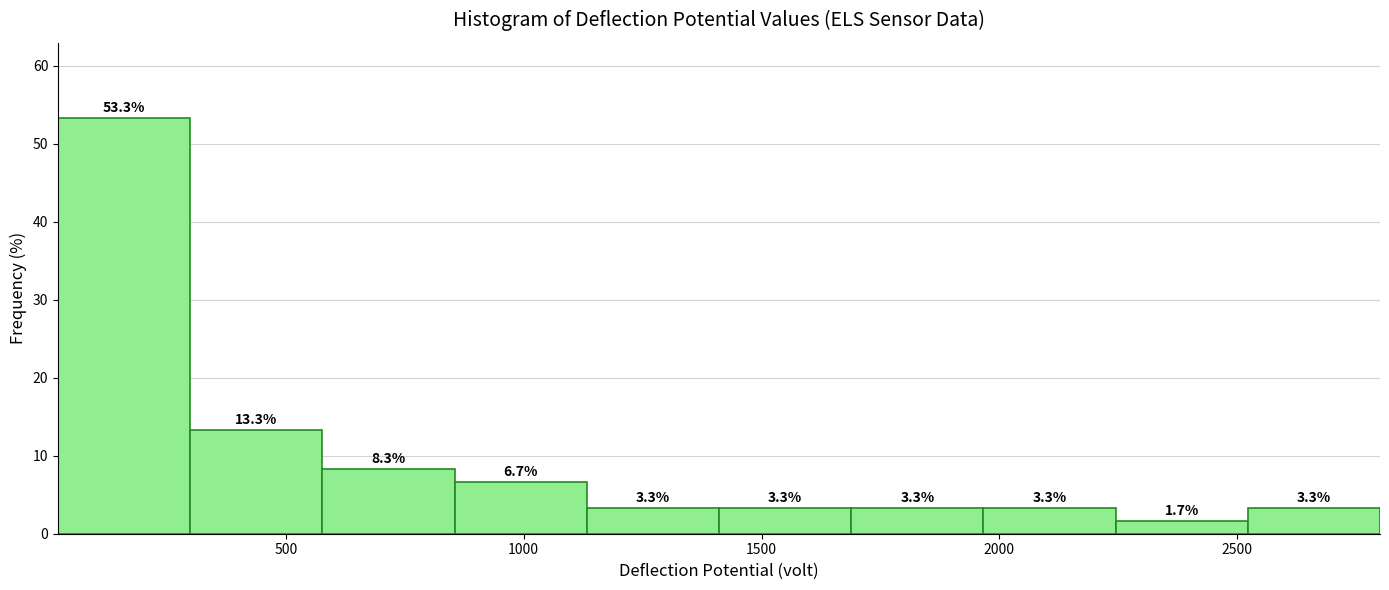

Reading left to right, transcribe this chart: for each bar, give the range it covers on the x-axis and its height. The bar edges are not printed on the chart, so give them approximately, as read against the axis.

0 to 300: 53.3
300 to 600: 13.3
600 to 850: 8.3
850 to 1150: 6.7
1150 to 1400: 3.3
1400 to 1700: 3.3
1700 to 1950: 3.3
1950 to 2250: 3.3
2250 to 2500: 1.7
2500 to 2800: 3.3